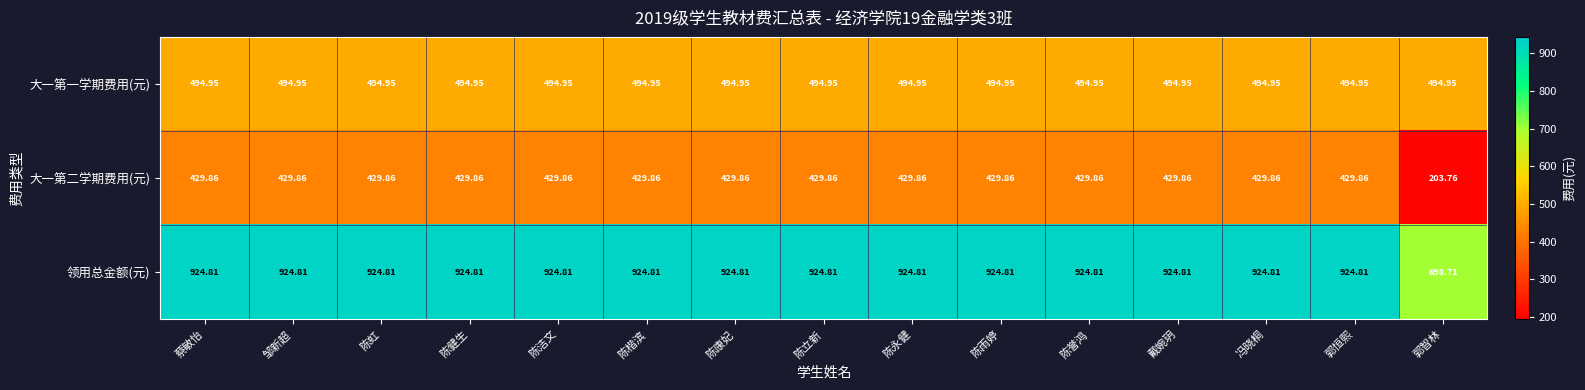

What is the total value across all series at 陈洁文?

1849.6